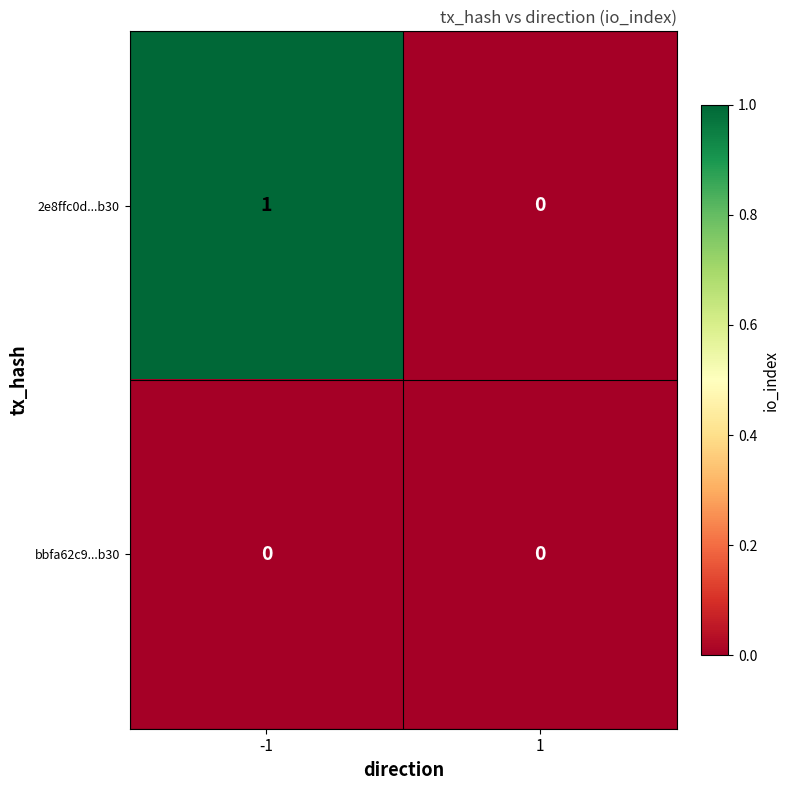

Is the value of bbfa62c9...b30 at -1 greater than the value of 2e8ffc0d...b30 at -1?

No